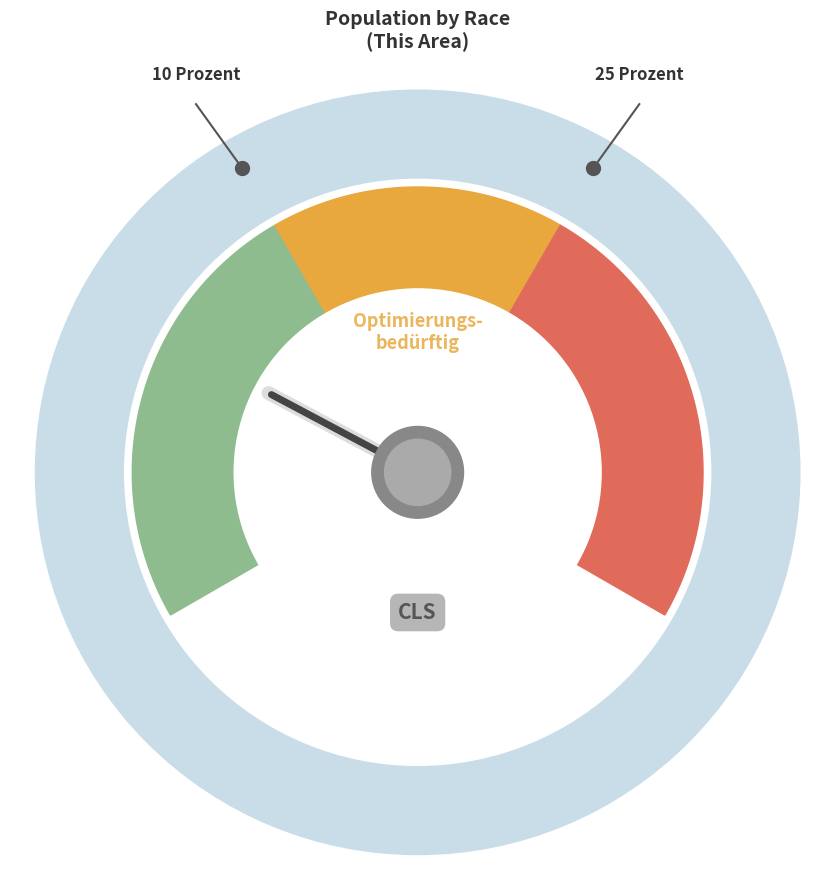

Is it true that Asian alone is 9% of the pie?

False